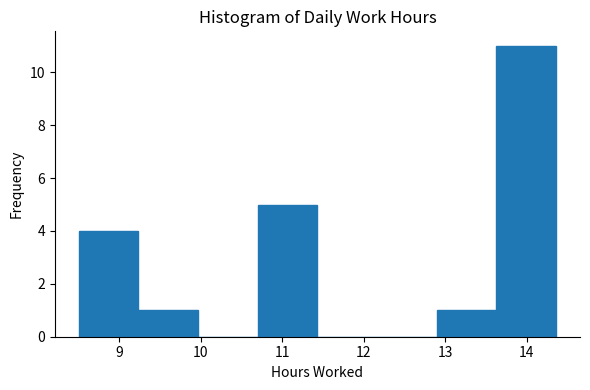

Reading left to right, list every bar in this chart as the range it spans on the x-axis followed by its height. Neither the bar edges nor the heights are printed on the chart, so give them approximately, as read against the axes.

8.5 to 9.2: 4
9.2 to 10.0: 1
10.0 to 10.7: 0
10.7 to 11.4: 5
11.4 to 12.2: 0
12.2 to 12.9: 0
12.9 to 13.6: 1
13.6 to 14.4: 11